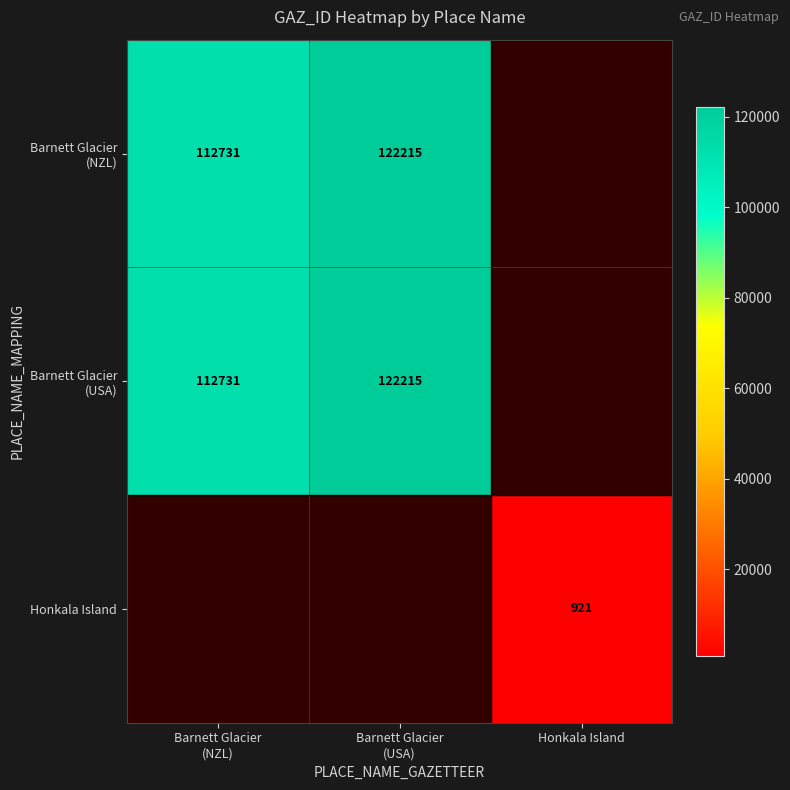

How many distinct data groups are displayed?

3